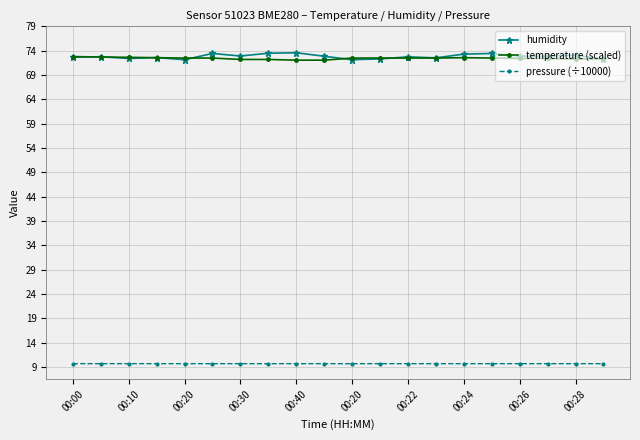

What is the maximum value shown in the chart?

73.6